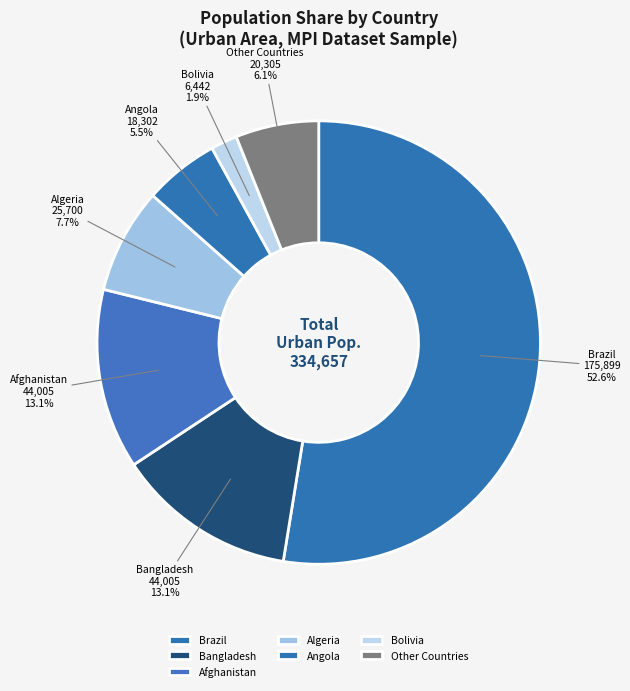

Which slice is the smallest?

Bolivia